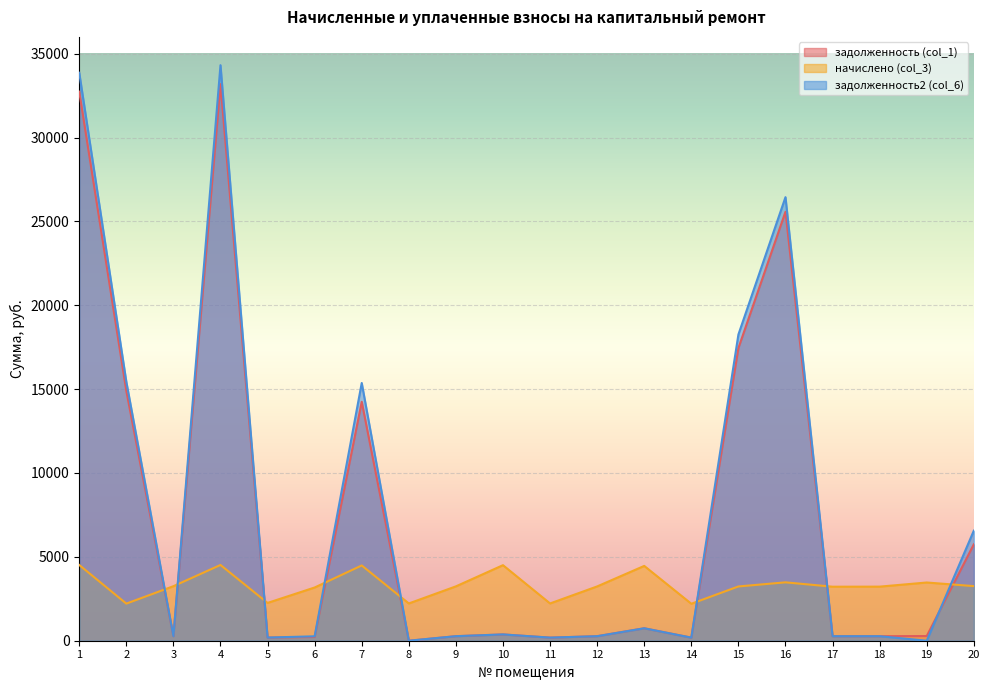

Which series has the largest total across all categories?

задолженность2 (col_6)